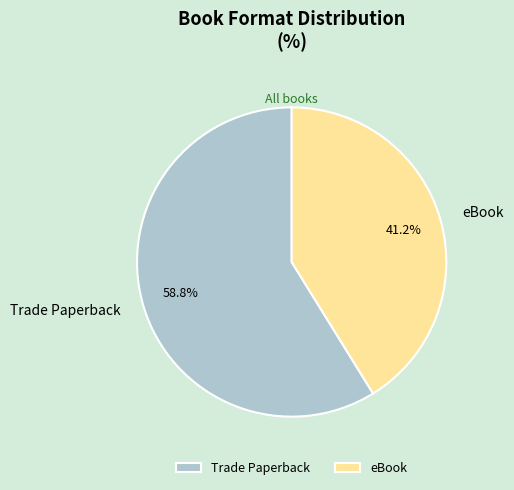

Rank the categories by value from lowest to highest.

eBook, Trade Paperback